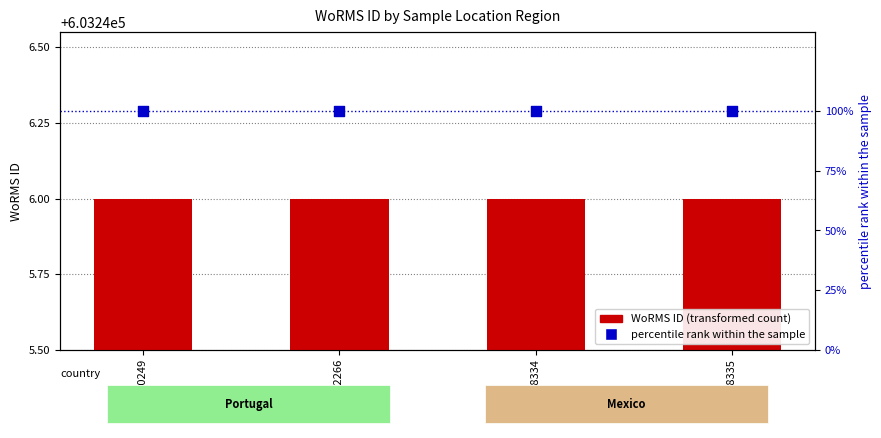

Which series has the largest total across all categories?

WoRMS ID